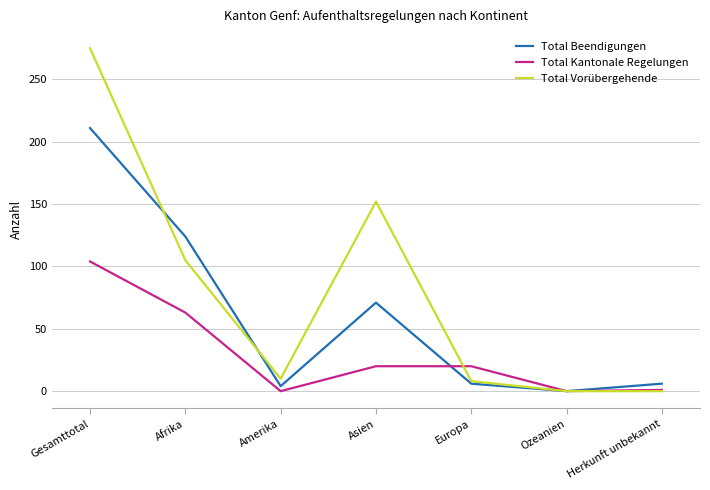

Rank the series at Gesamttotal from highest to lowest value.

Total Vorübergehende, Total Beendigungen, Total Kantonale Regelungen